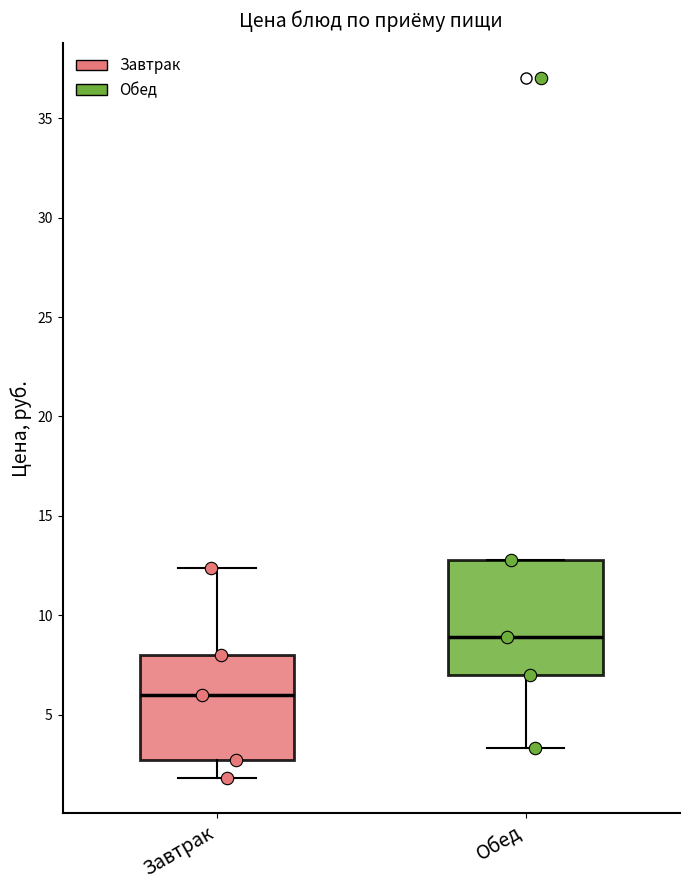

Reading left to right, transcribe this box plot: for each box, give where its median line is, the range the box spans, and where its two whiskers end, as read against the y-axis. The values are not printed on the chart, so give them approximately, as read against the axis.

Завтрак: median 6.0, box 2.5 to 8.0, whiskers 2.0 to 12.5
Обед: median 9.0, box 7.0 to 13.0, whiskers 3.5 to 13.0